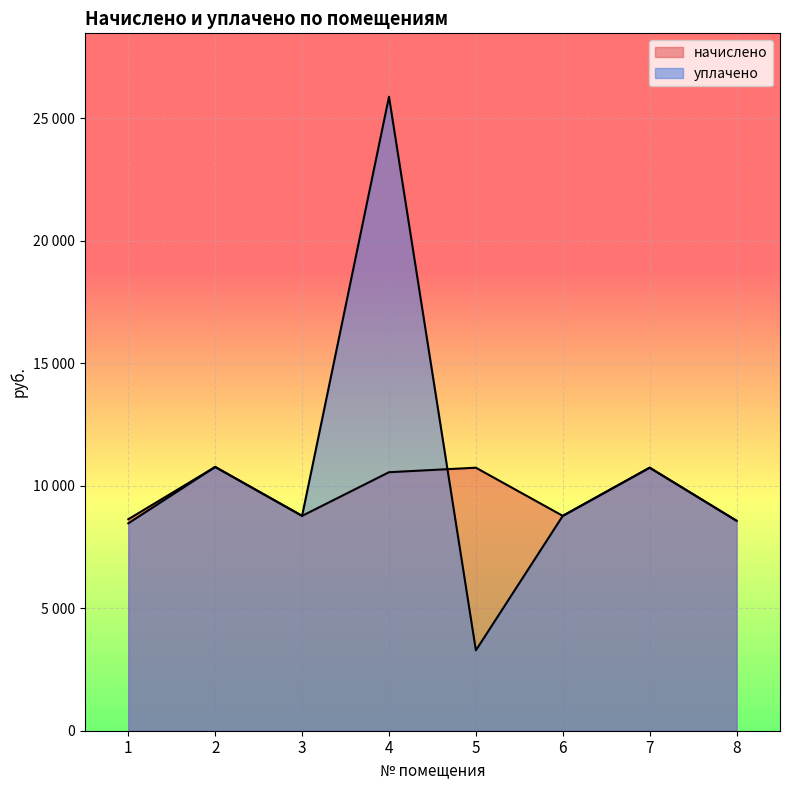

Reading left to right, transcribe all the data shown in this chart.

начислено: 8632.3	10767.4	8770.6	10552.3	10736.6	8770.6	10736.6	8571.0
уплачено: 8466.5	10767.4	8770.6	25879.4	3280.6	8770.6	10736.6	8571.8